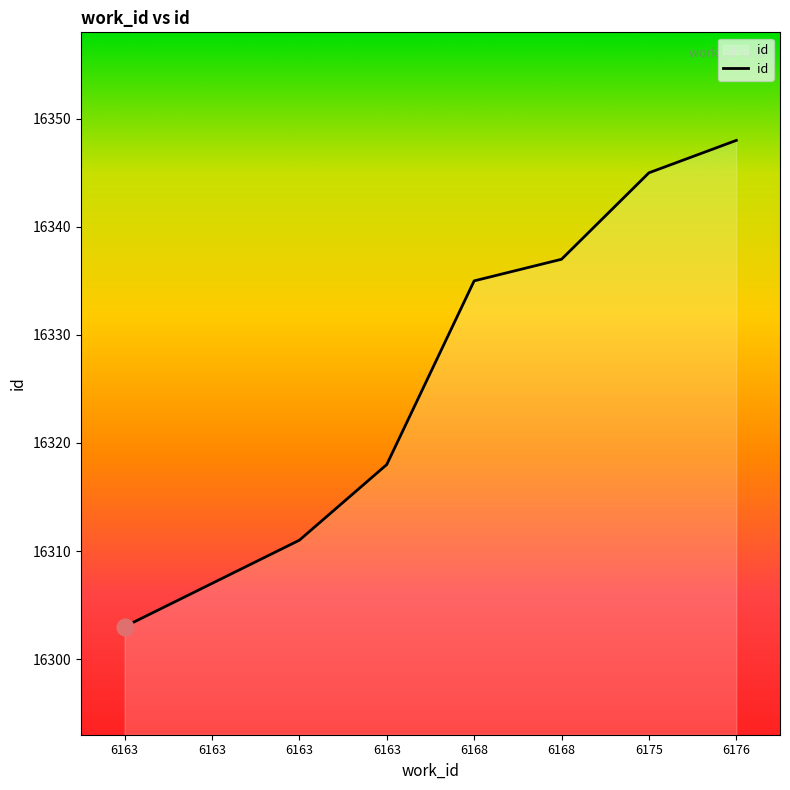

Rank the categories by value from highest to lowest.

6176, 6175, 6168, 6168, 6163, 6163, 6163, 6163